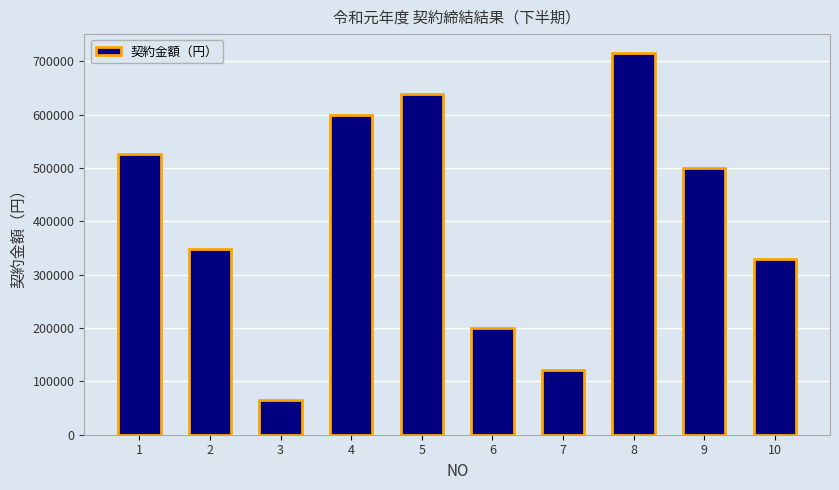

Is it true that the value at 6 is 200000?

True